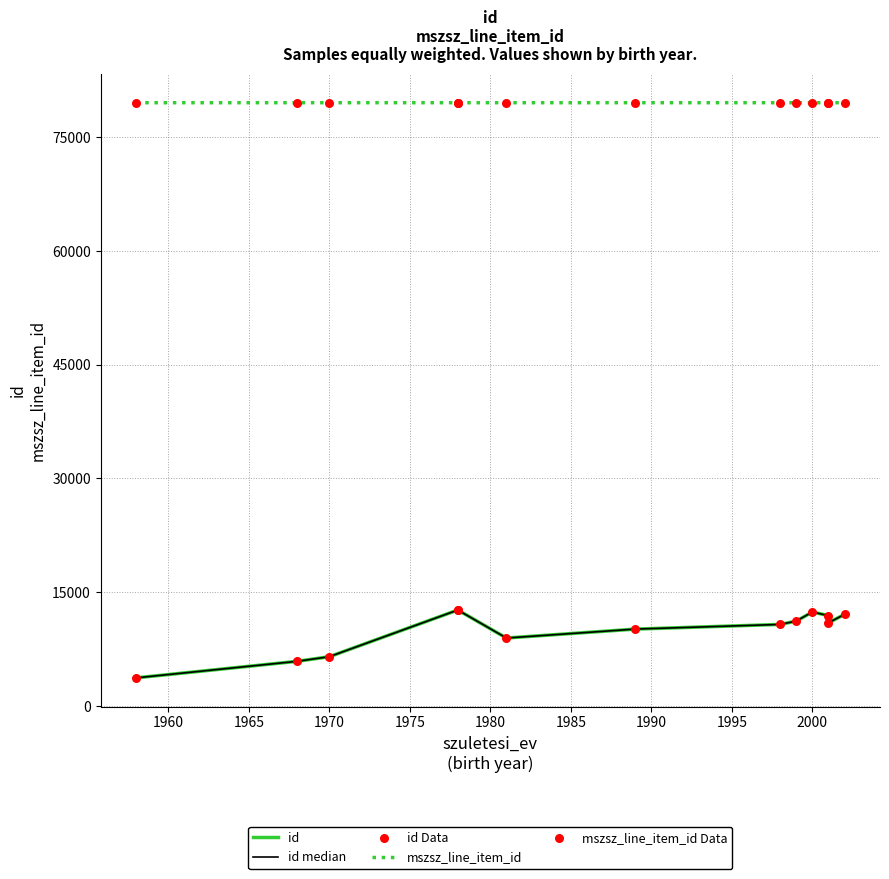

What are all the series names shown in the legend?

id, id median, mszsz_line_item_id, id Data, mszsz_line_item_id Data